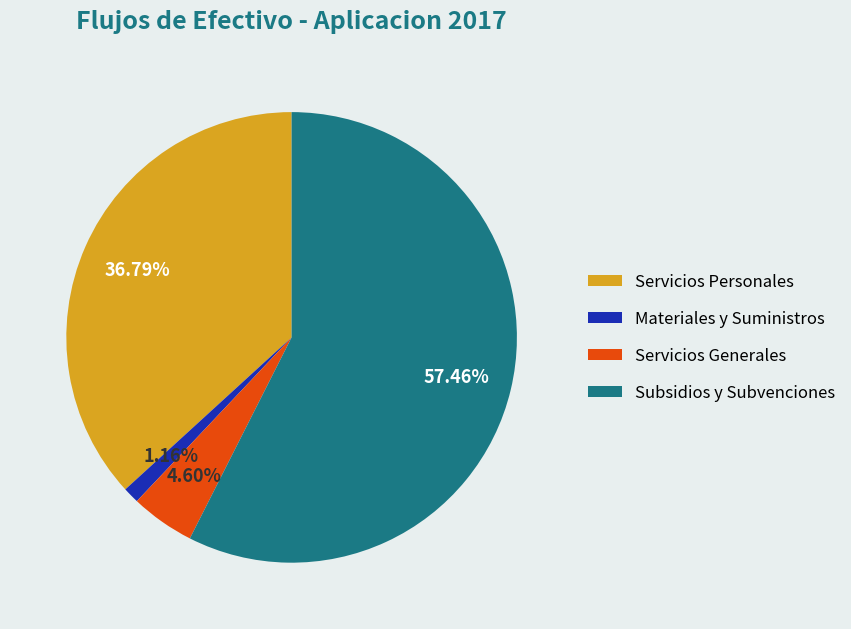

To the nearest percent, what portion does Servicios Personales represent?

37%